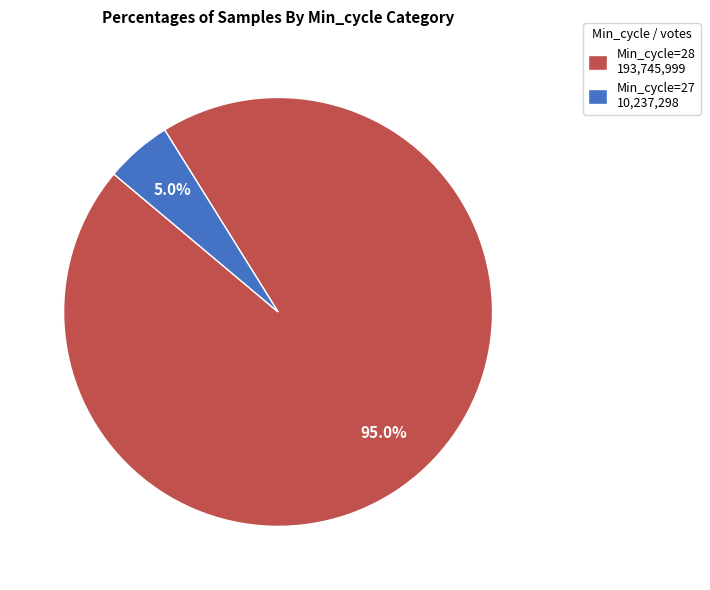

To the nearest percent, what is the average slice percentage?

50%